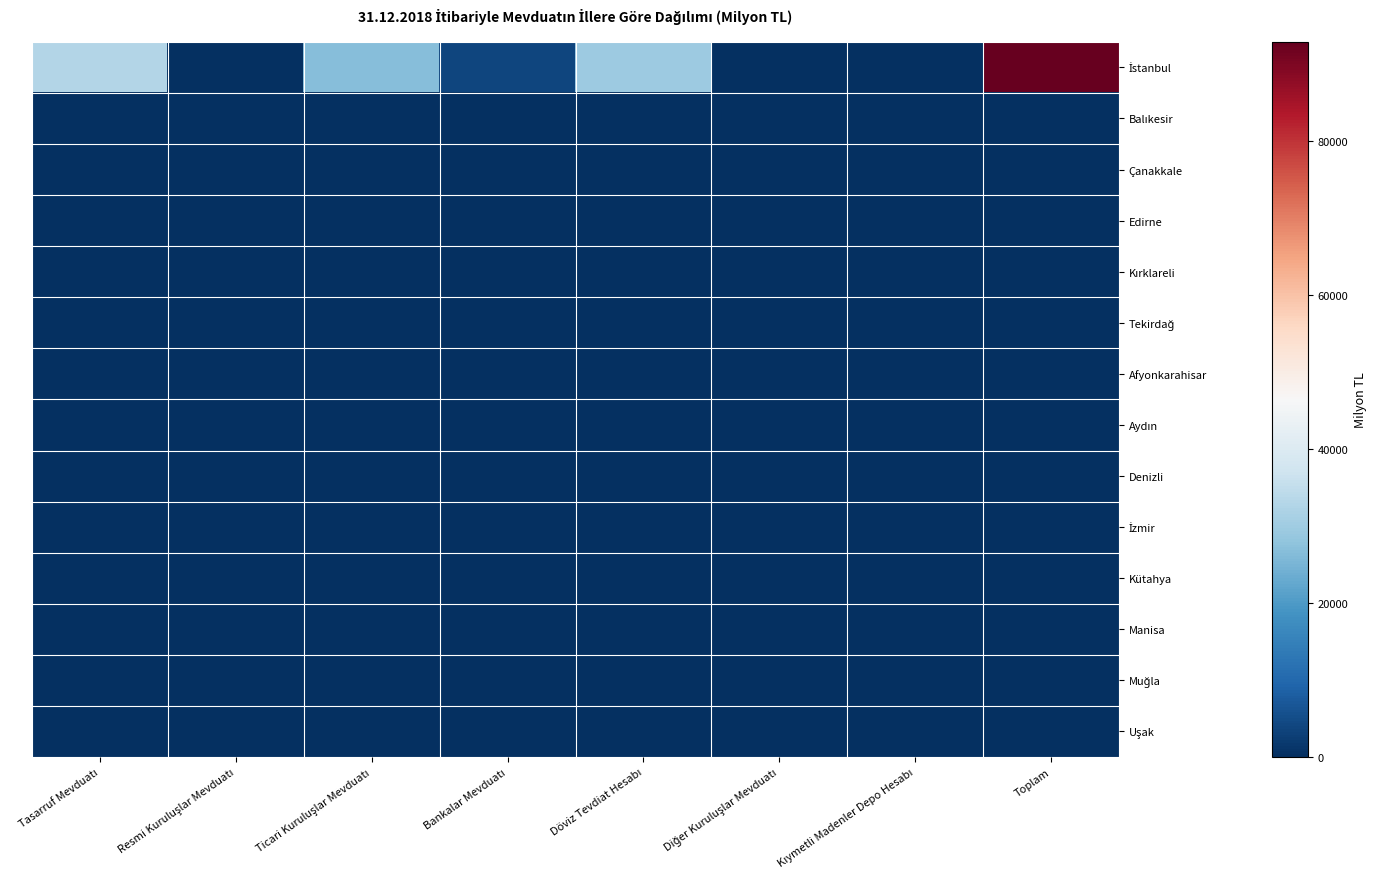

What is the total value across all series at Toplam?

92952.0